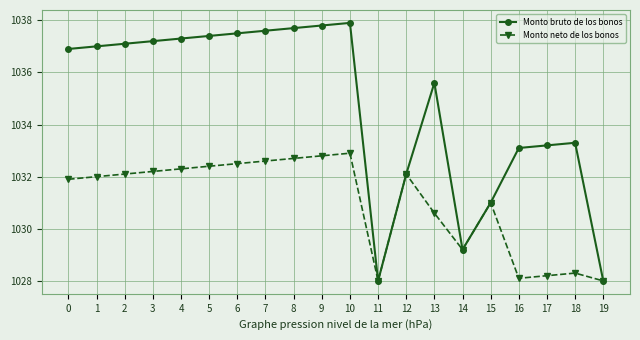

Which series has the largest total across all categories?

Monto bruto de los bonos